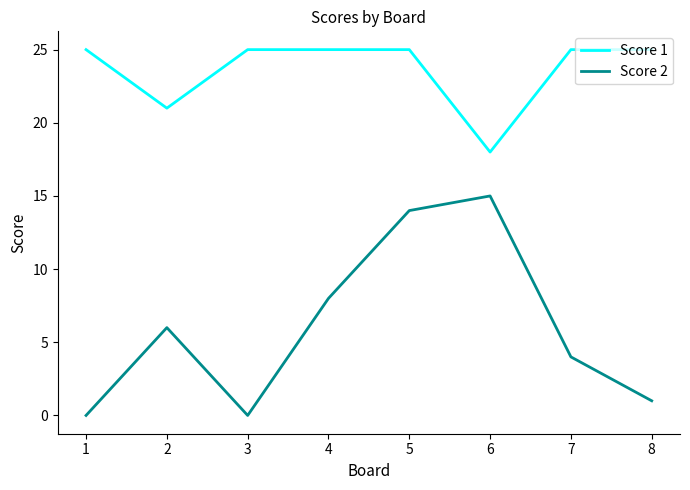

At which category does Score 1 reach its first local valley?

2